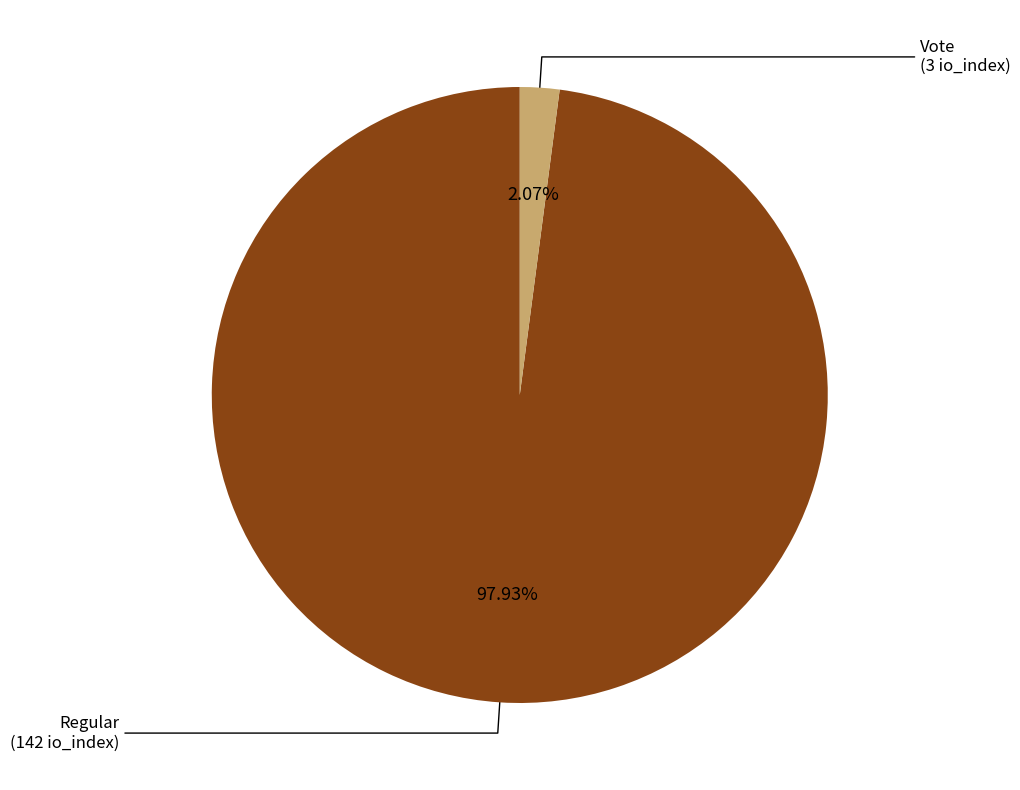

Is there a majority slice in this chart?

Yes